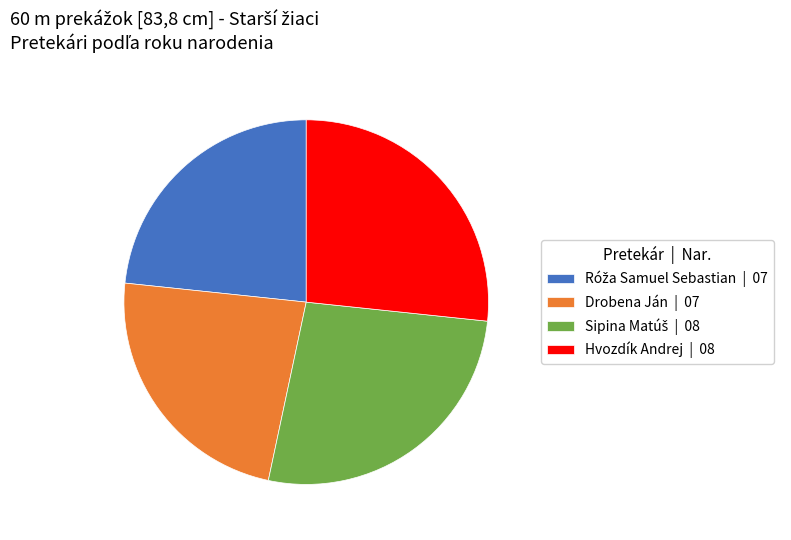

The Hvozdík Andrej | 08 slice represents 27% of the pie. True or false?

True